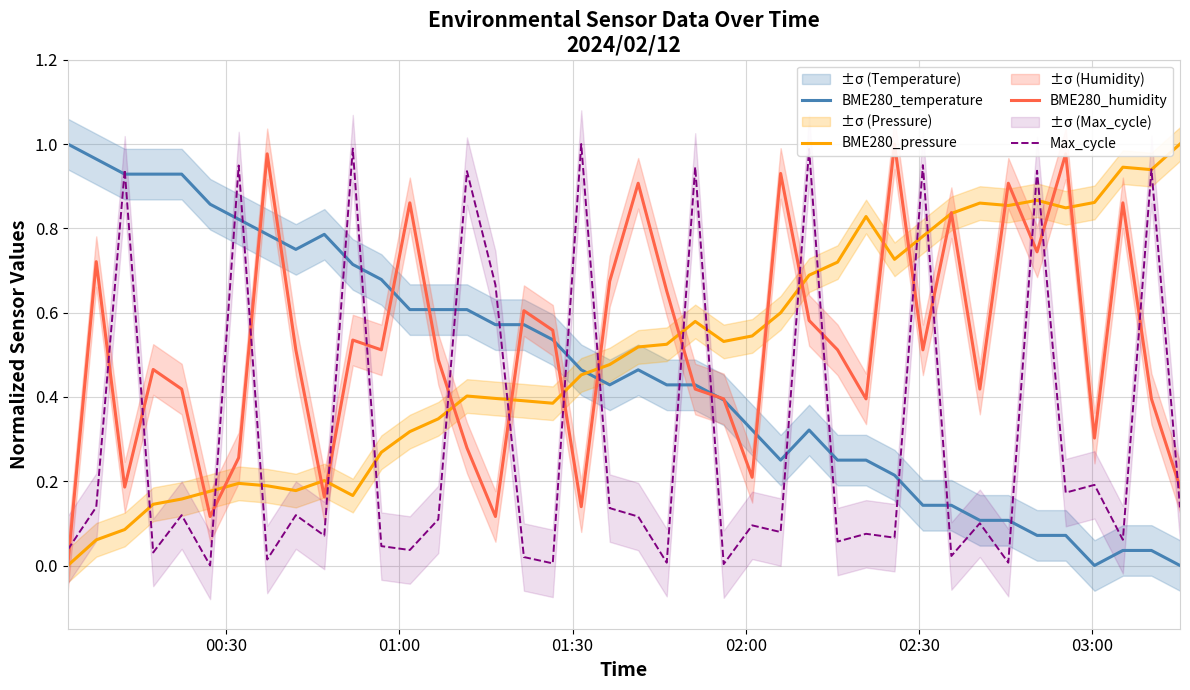

What is the difference between the maximum and second lowest values in the BME280_humidity series?

0.9